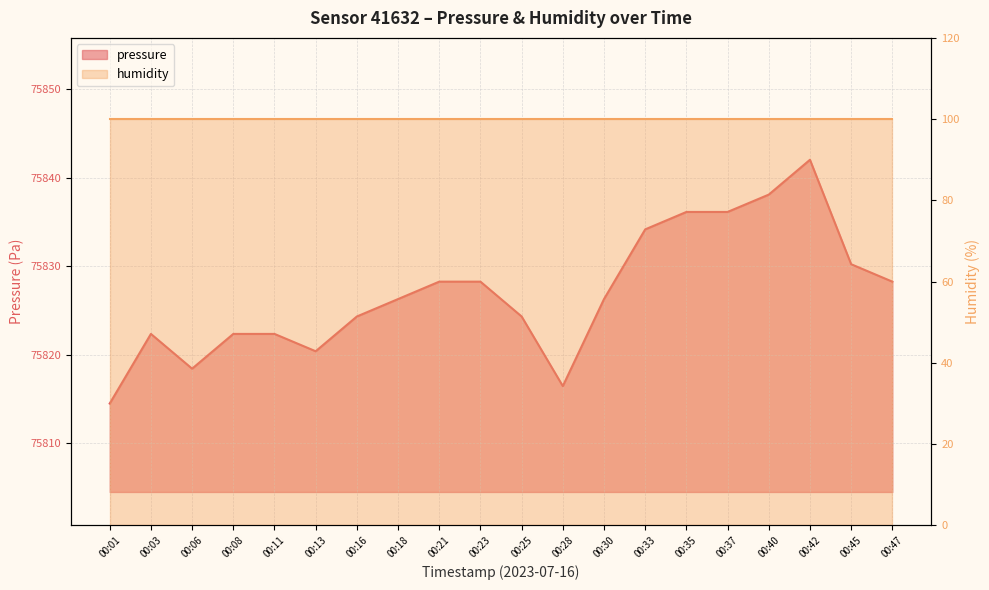

List the labels in order of value, largest first.

00:42, 00:40, 00:35, 00:37, 00:33, 00:45, 00:21, 00:23, 00:47, 00:18, 00:30, 00:16, 00:25, 00:03, 00:08, 00:11, 00:13, 00:06, 00:28, 00:01